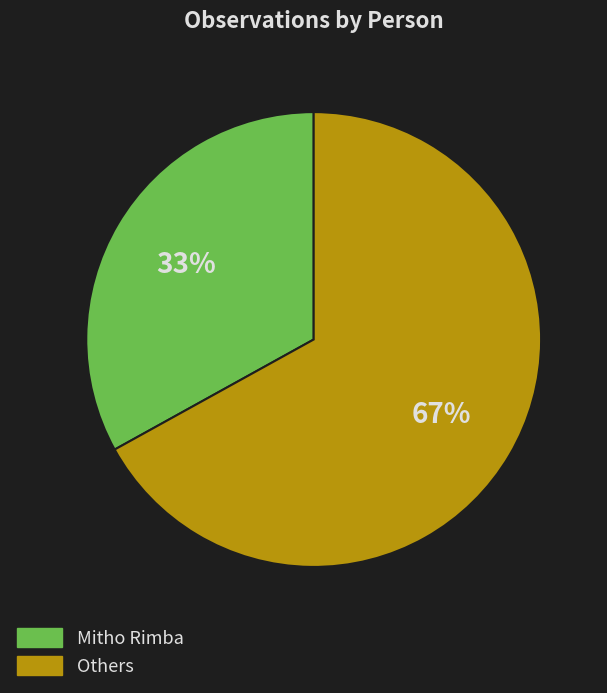

To the nearest percent, what is the difference between the largest and smallest slice percentages?

34%